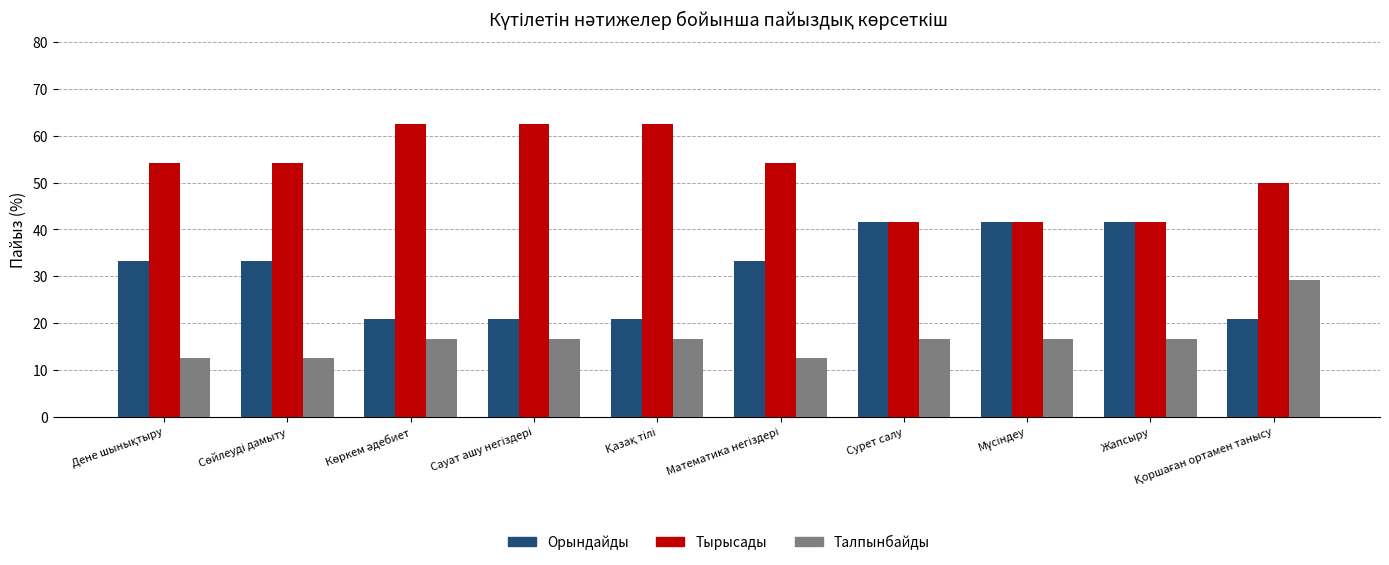

What is the highest value of the Орындайды series?

41.7